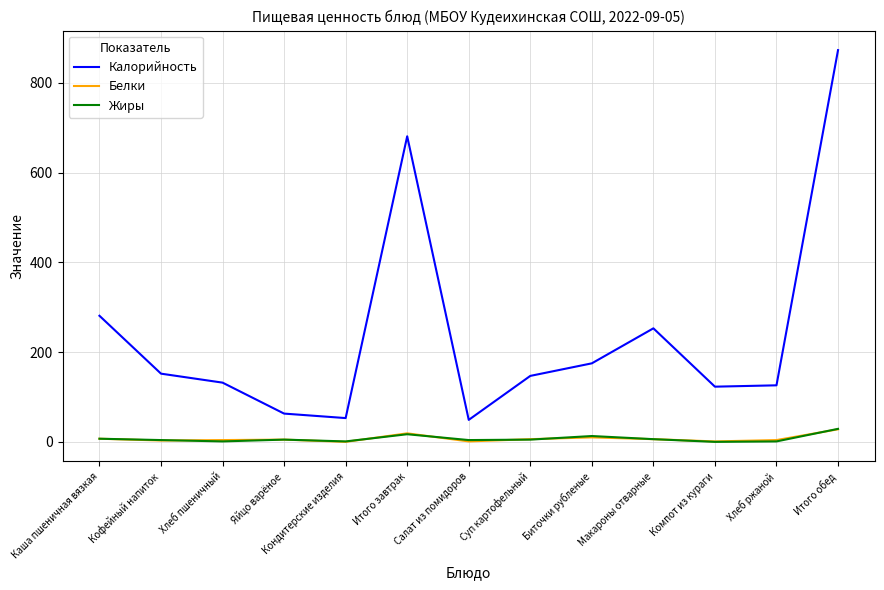

The Жиры series shows 17 at Итого завтрак. True or false?

True